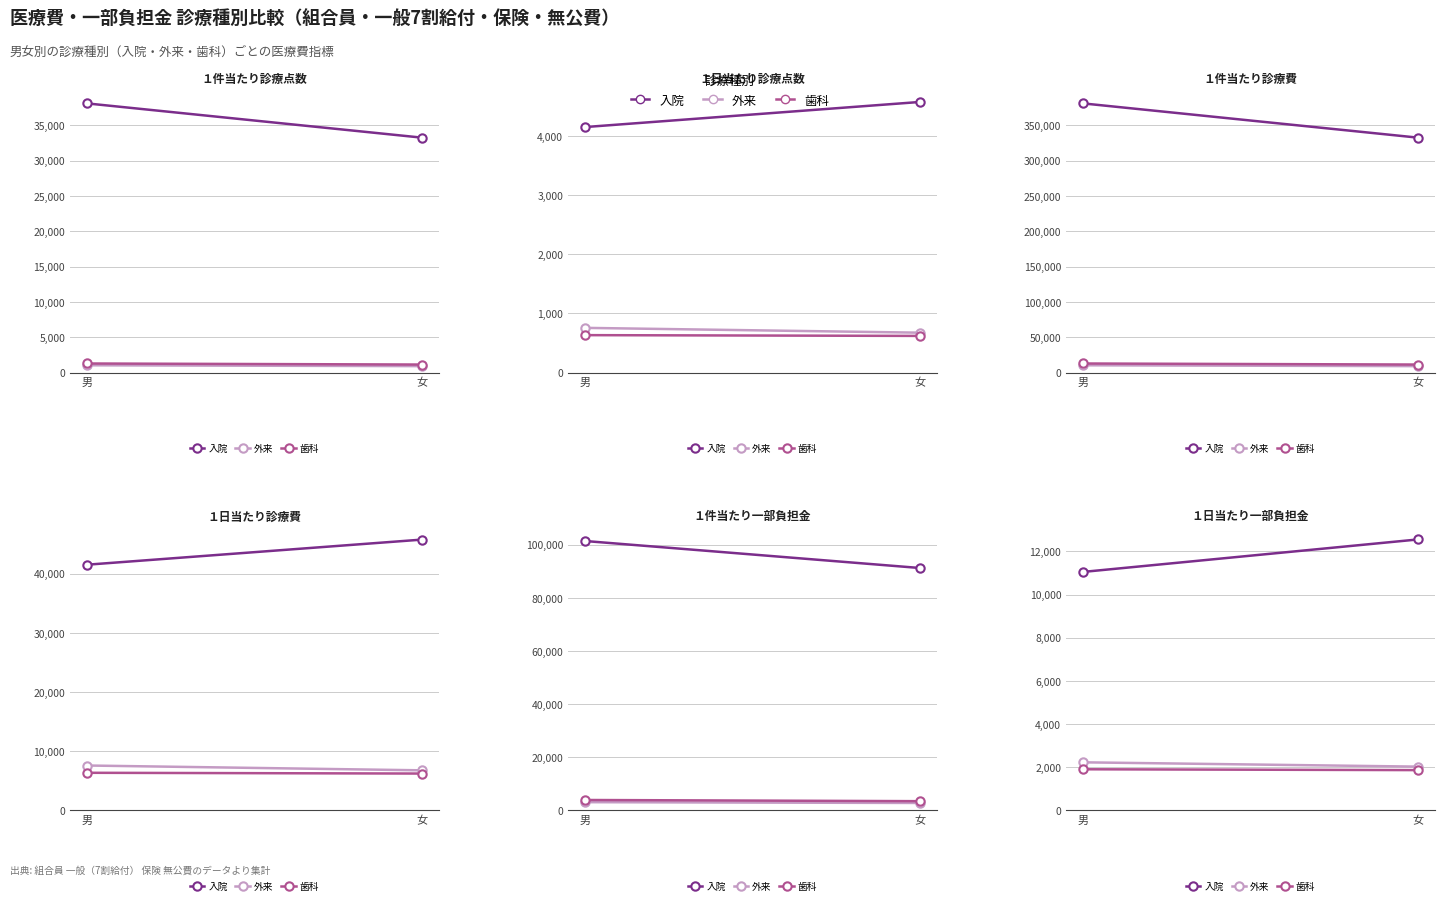

Which series has the widest spread of values?

入院